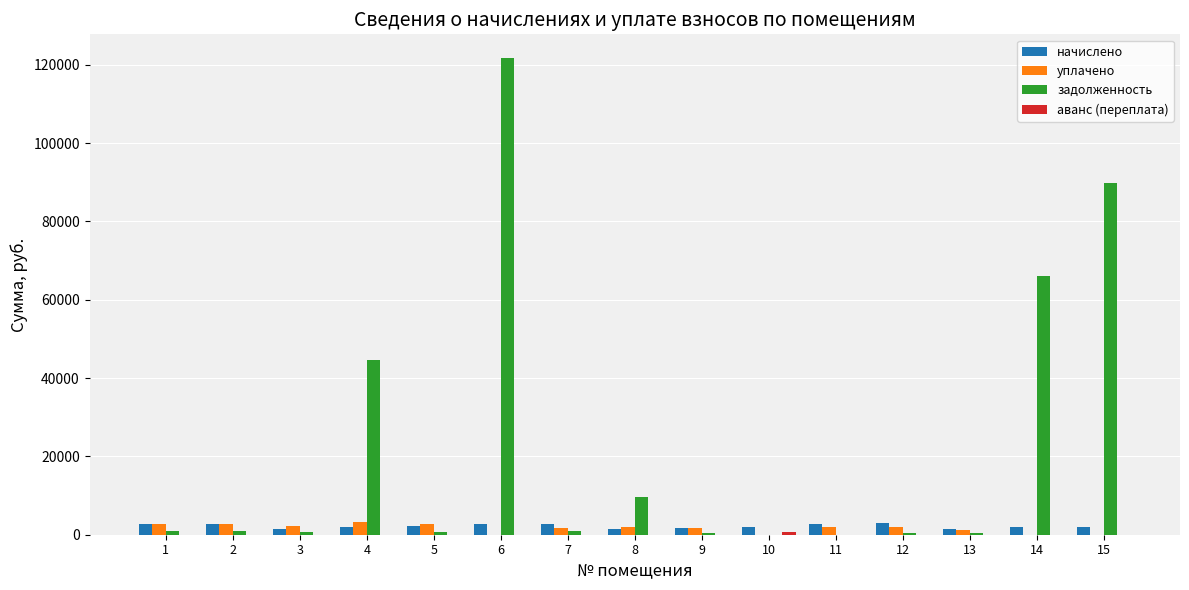

The value of задолженность at 15 is 43248.3. True or false?

False